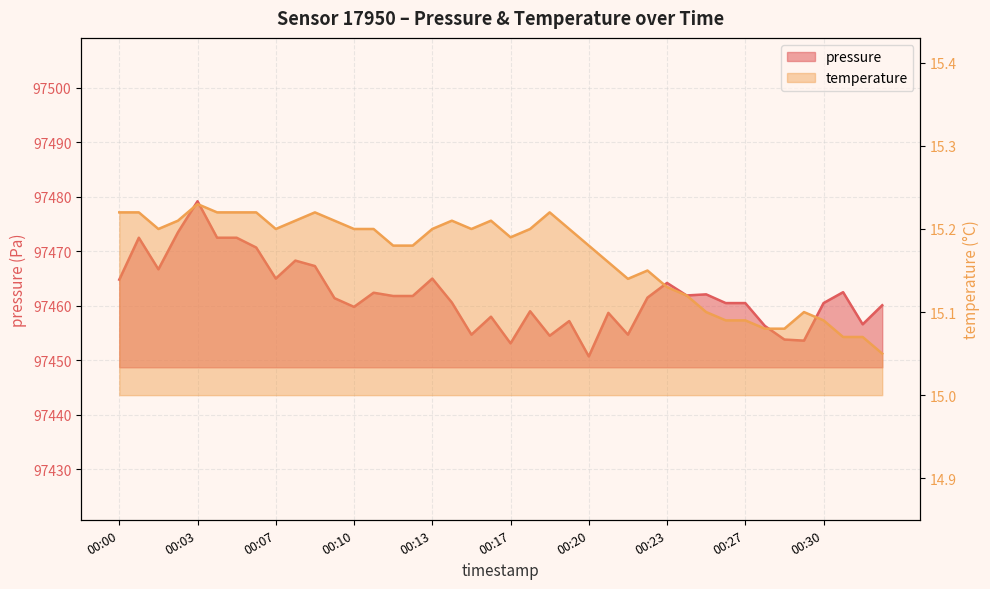

True or false: pressure and temperature cross at least once.

False